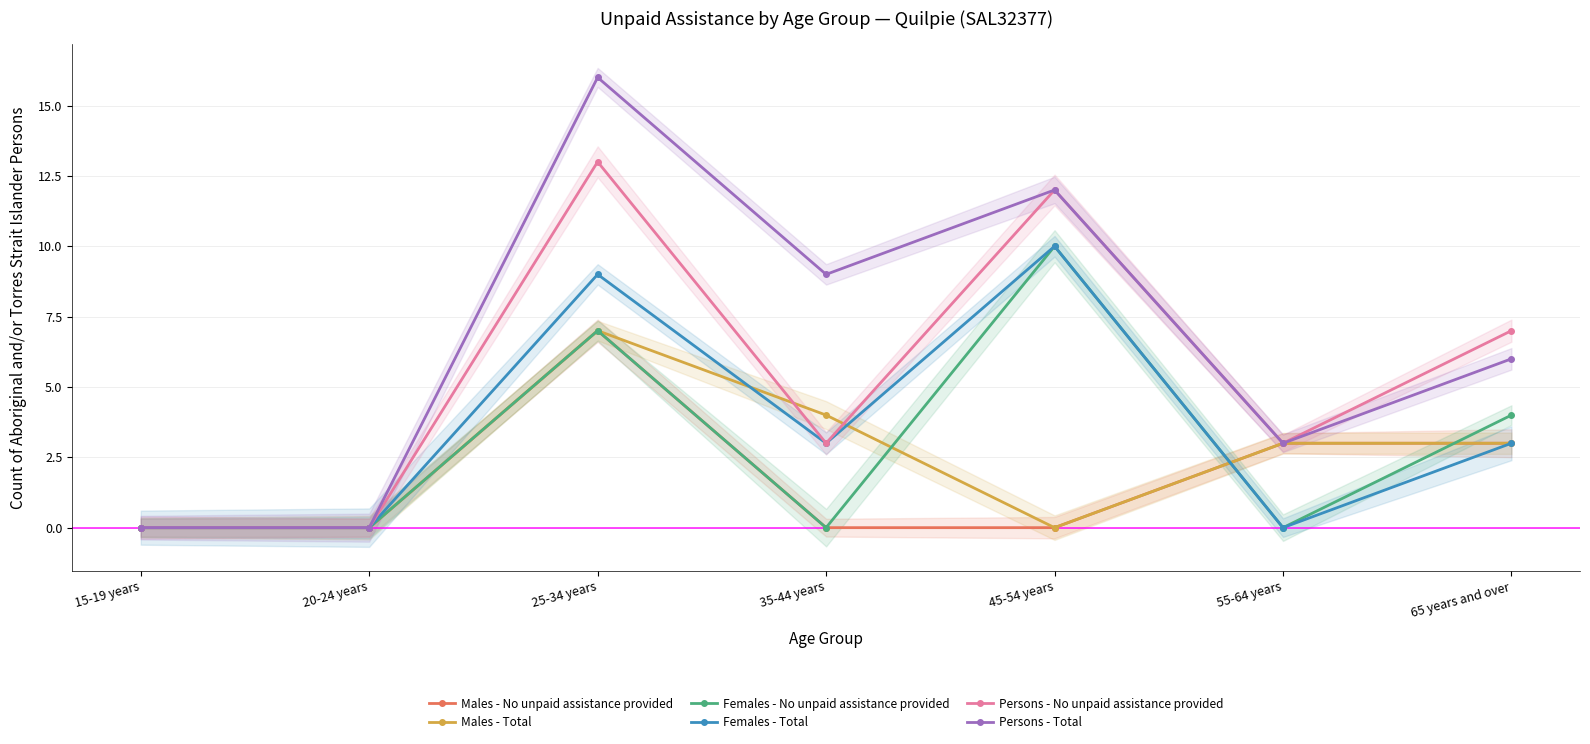

True or false: Males - No unpaid assistance provided and Persons - Total intersect in this chart.

False